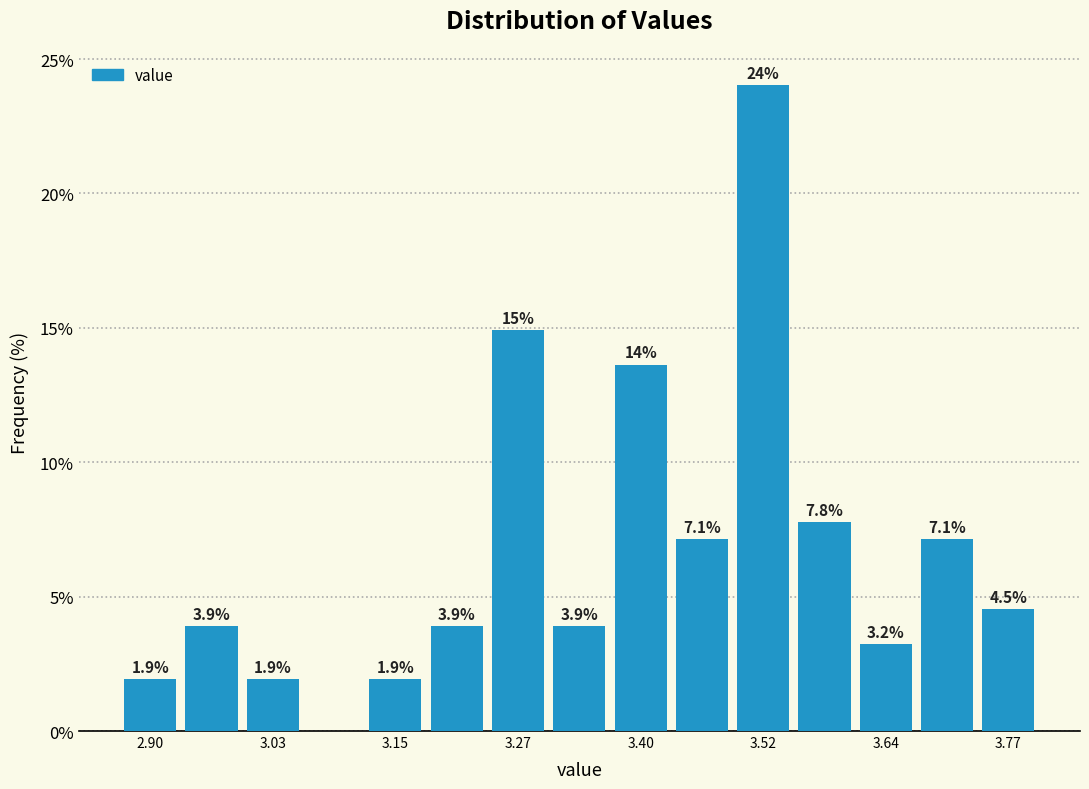

Read against the x-axis, roughly where is the centre of the tallest bar?

3.52